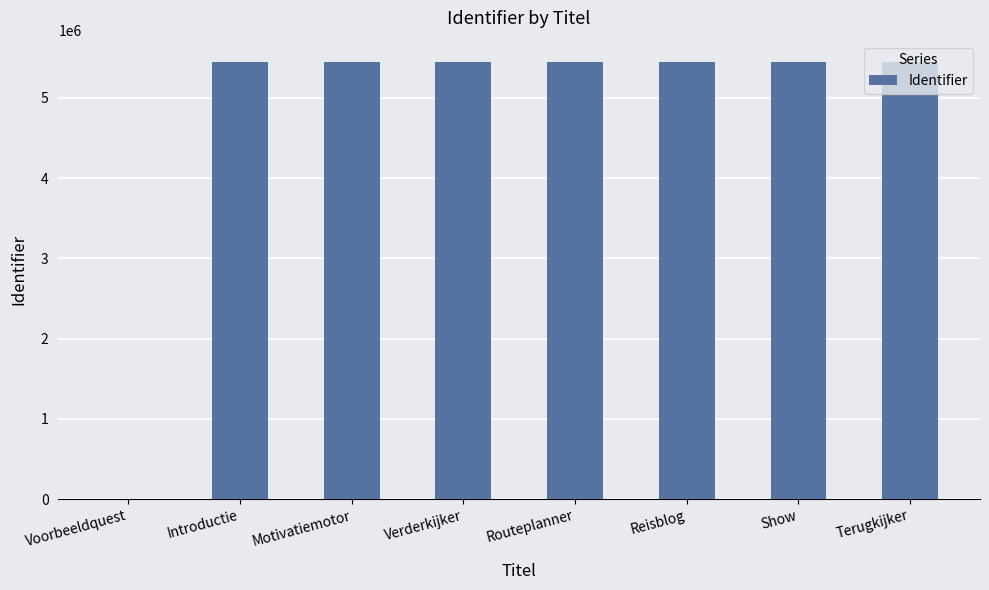

Is it true that the value at Voorbeeldquest is 0?

True